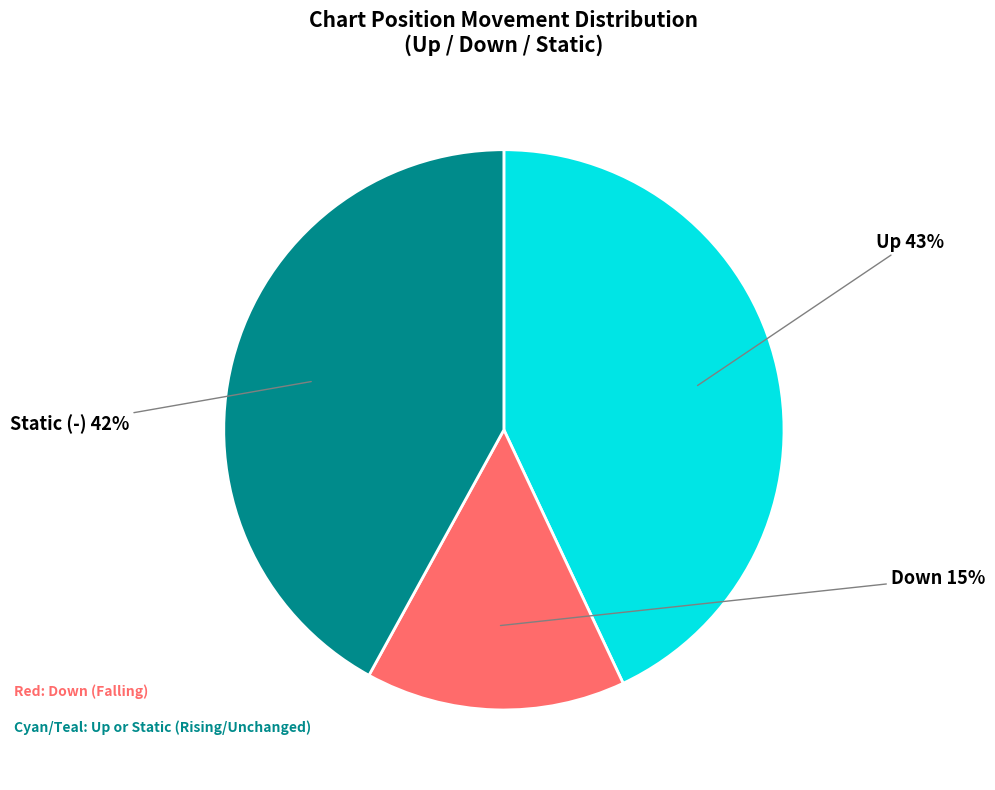

Is there any slice that represents more than half of the pie?

No